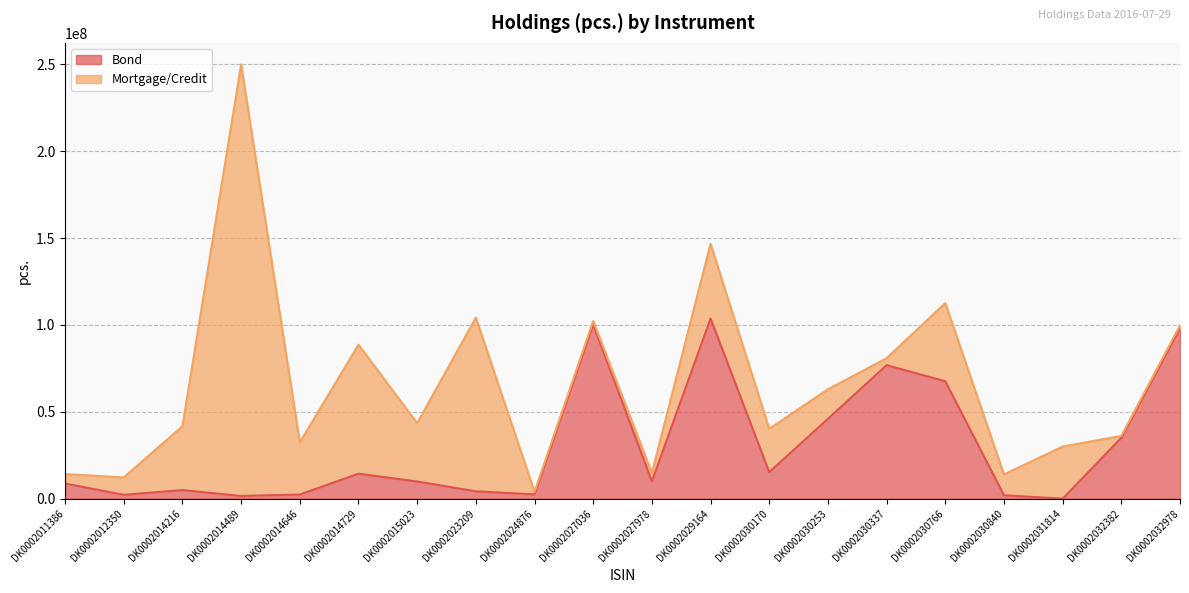

How many interior local valleys (lower than both neighbors) does the data have?

6